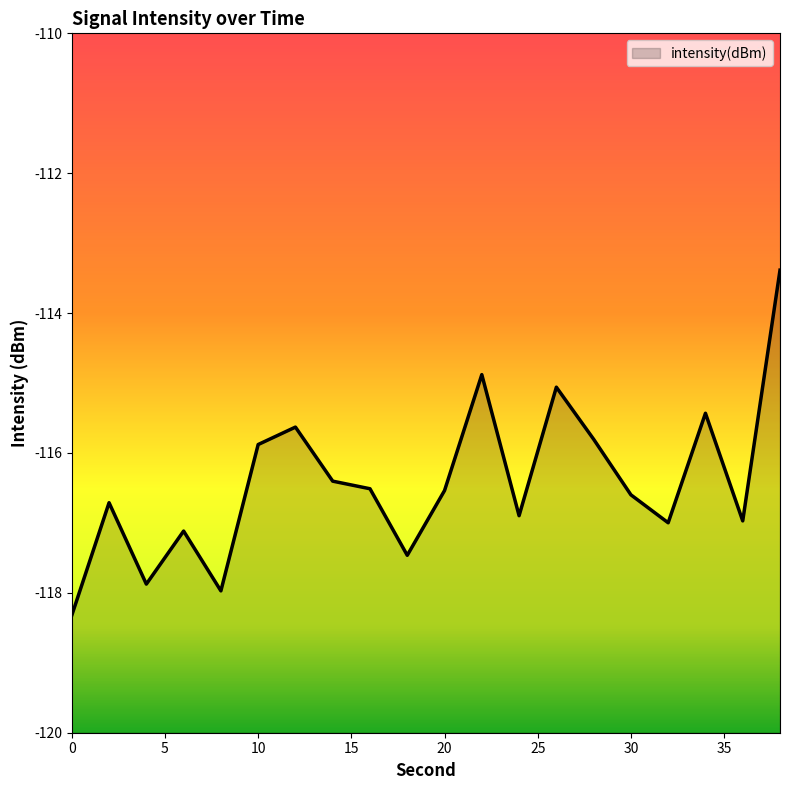

What is the sum of all values?

-2328.4